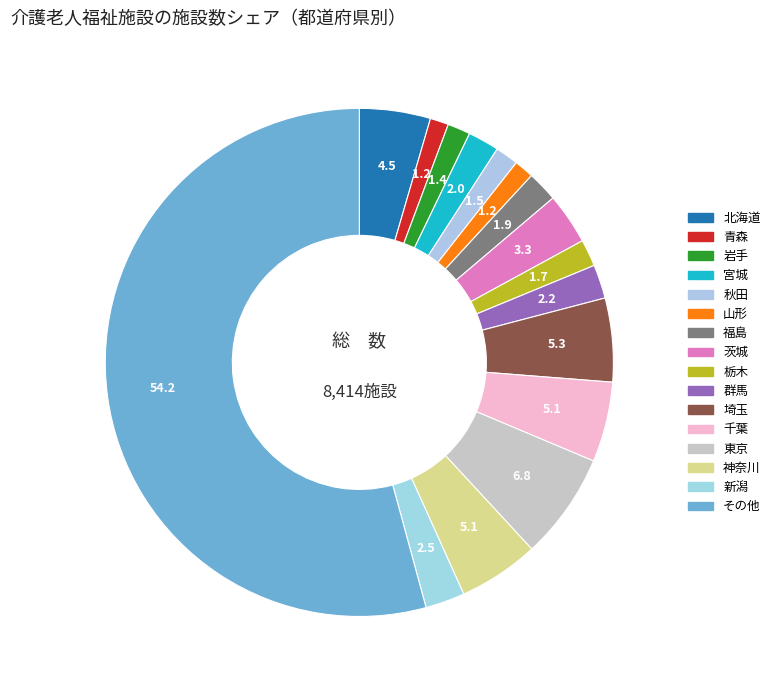

How many segments does this pie chart have?

16